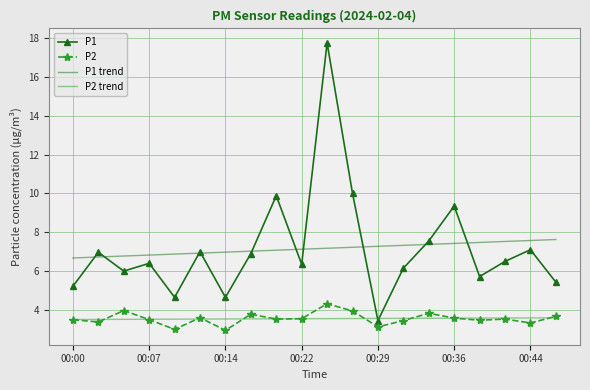

True or false: P1 trend and P2 trend cross at least once.

False